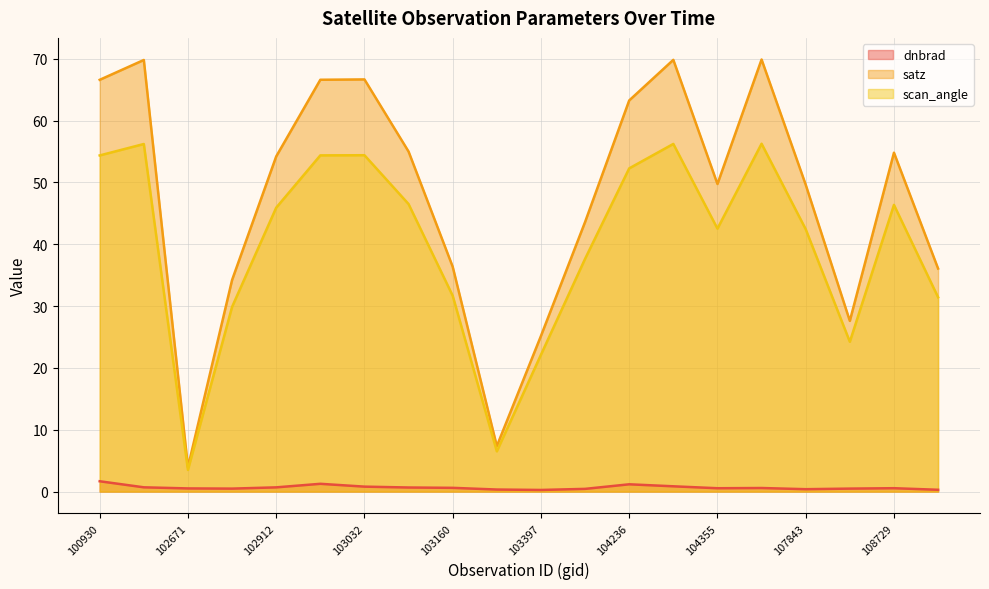

The value of dnbrad at 104236 is 0.3. True or false?

False